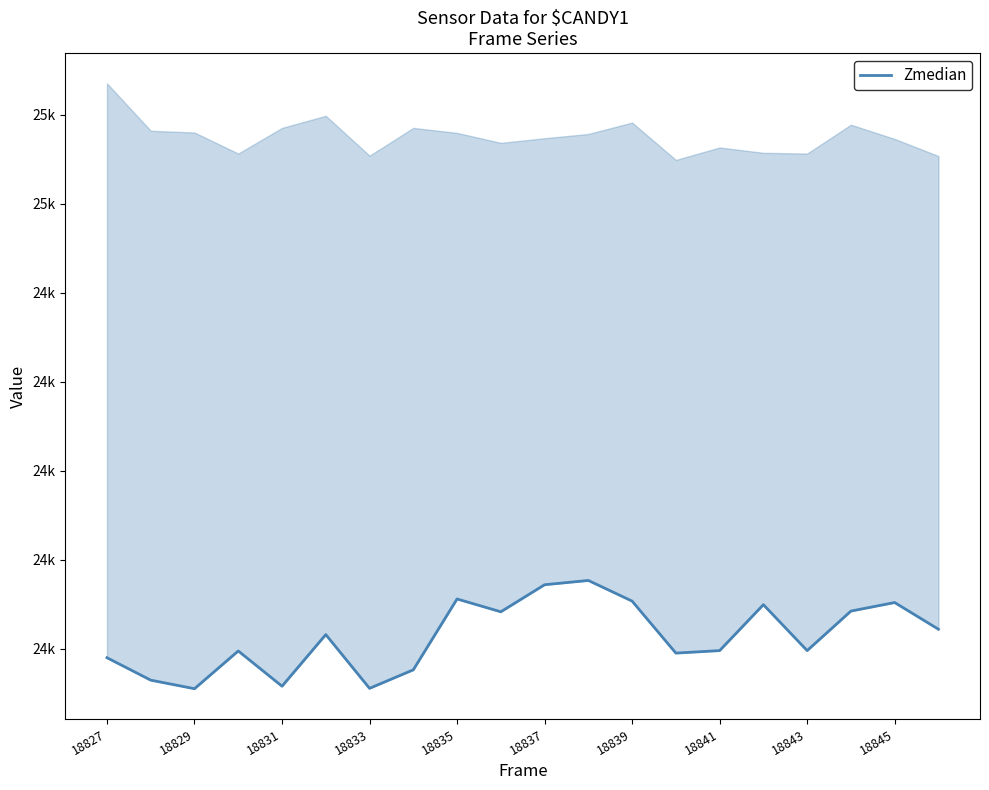

Reading right to left, extract all data points from this chart.

23555	23630	23606	23495	23624	23495	23488	23634	23692	23680	23604	23640	23441	23389	23540	23395	23494	23388	23412	23475